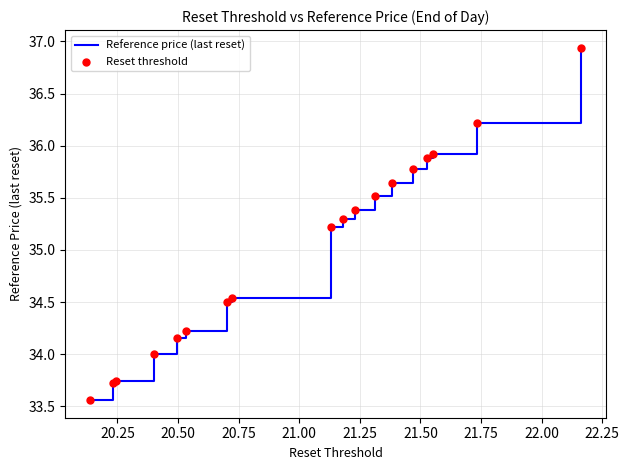

What is the difference between the maximum and minimum values?

3.4